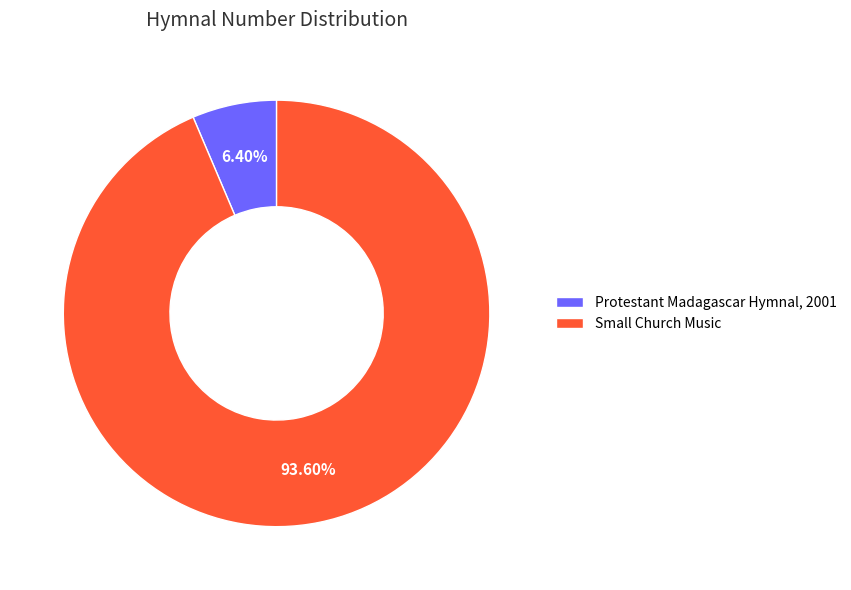

Between Small Church Music and Protestant Madagascar Hymnal, 2001, which is larger?

Small Church Music